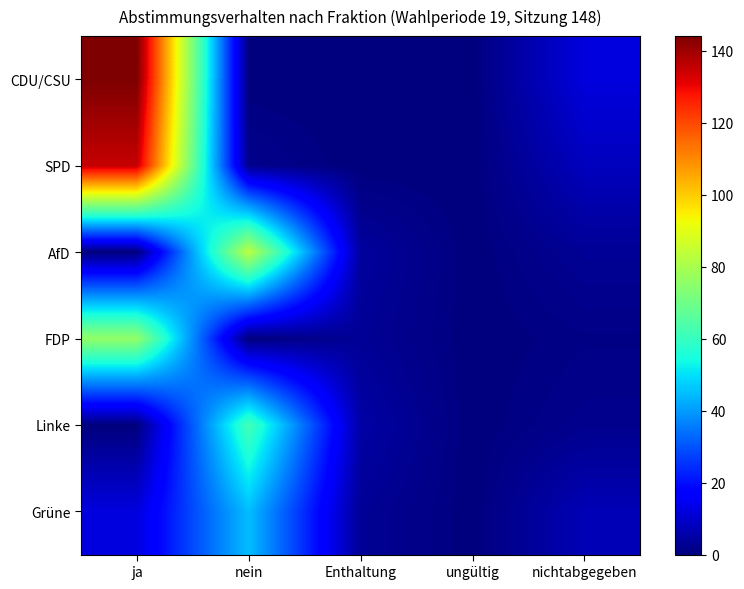

Between nein and ungültig, which series saw the biggest shift?

AfD